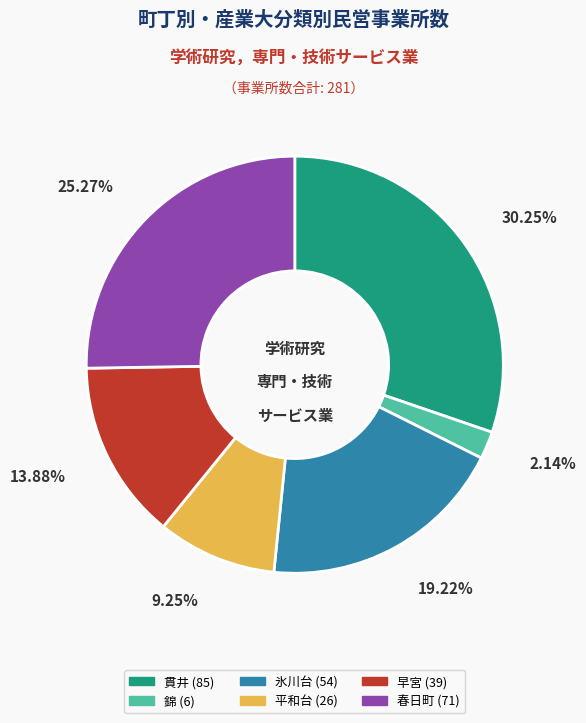

Between 早宮 and 春日町, which is larger?

春日町